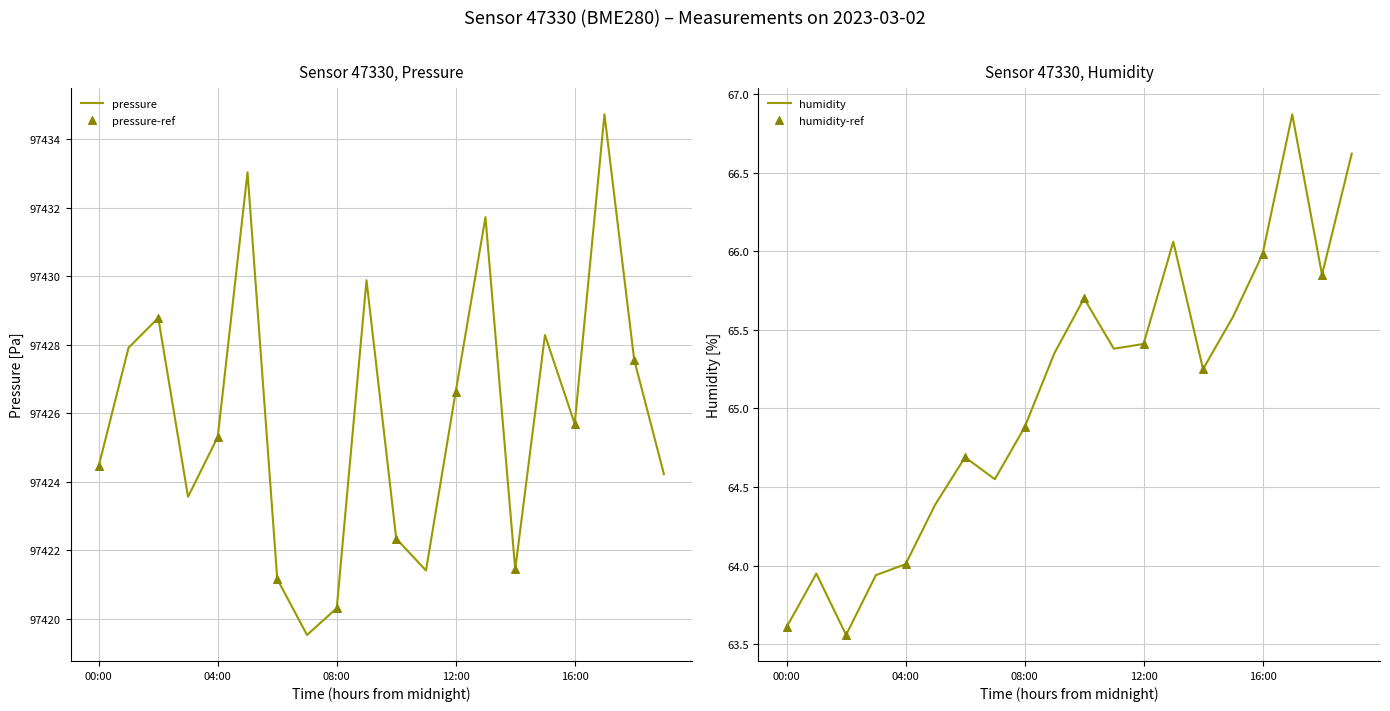

The value of pressure at 04:00 is 97425.3. True or false?

True